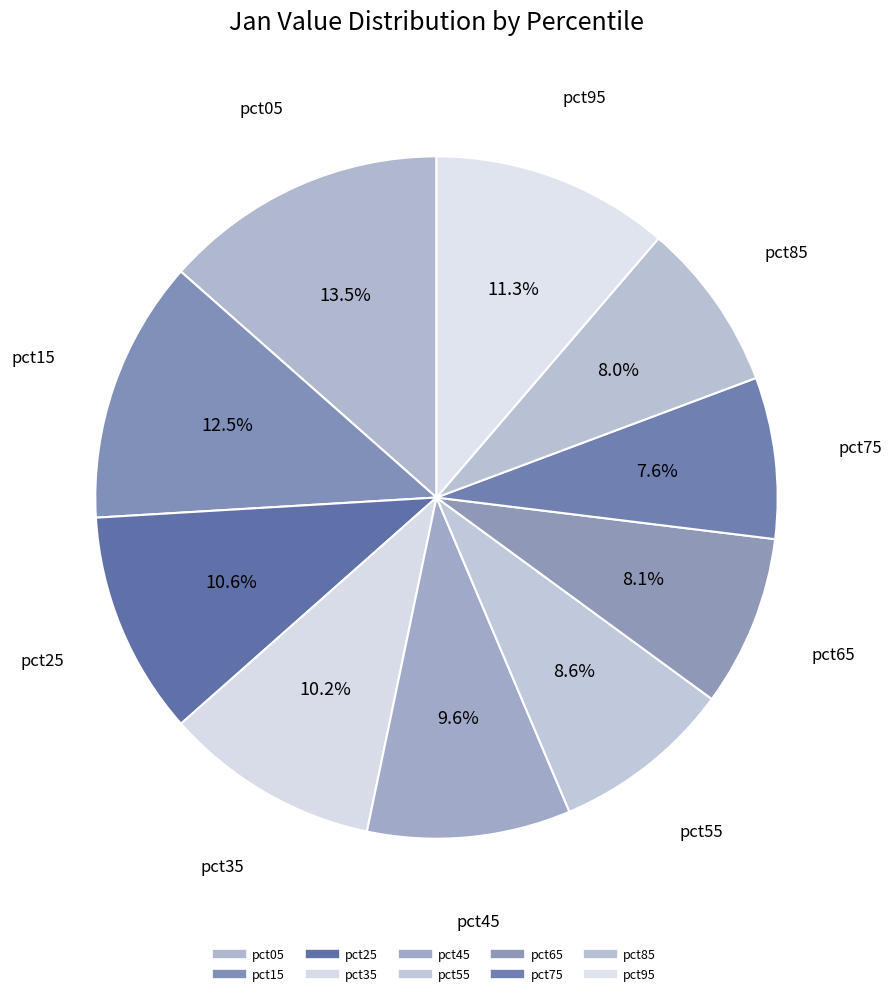

How many segments does this pie chart have?

10